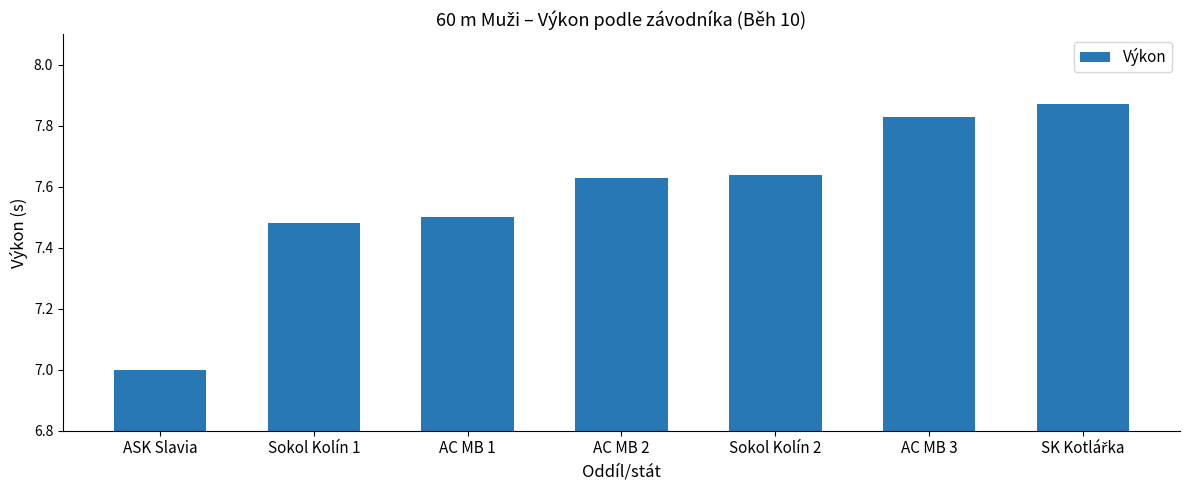

How many values are between 7 and 8?

7